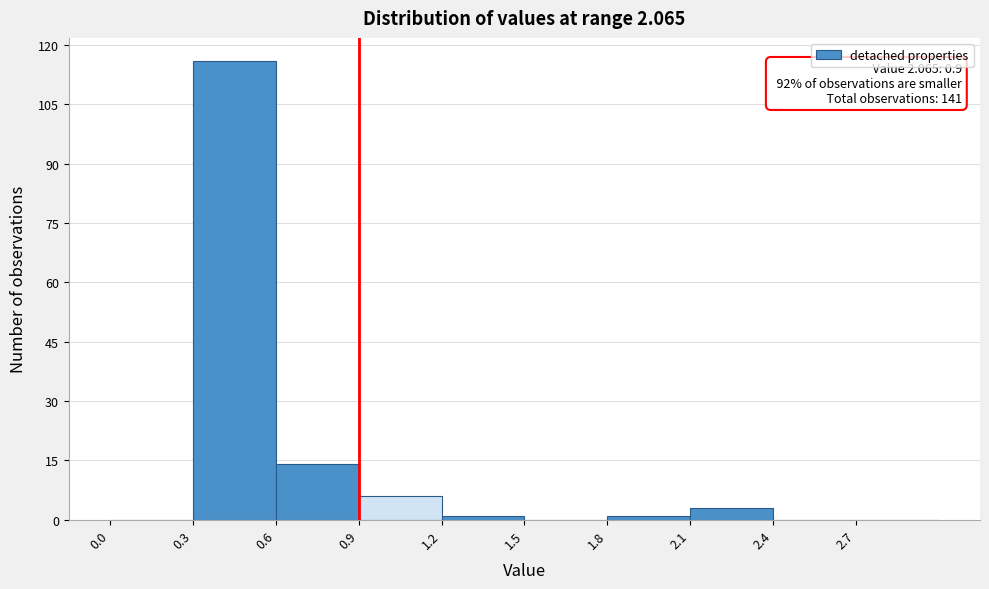

Which range on the x-axis has the tallest bar?

0.3 to 0.6